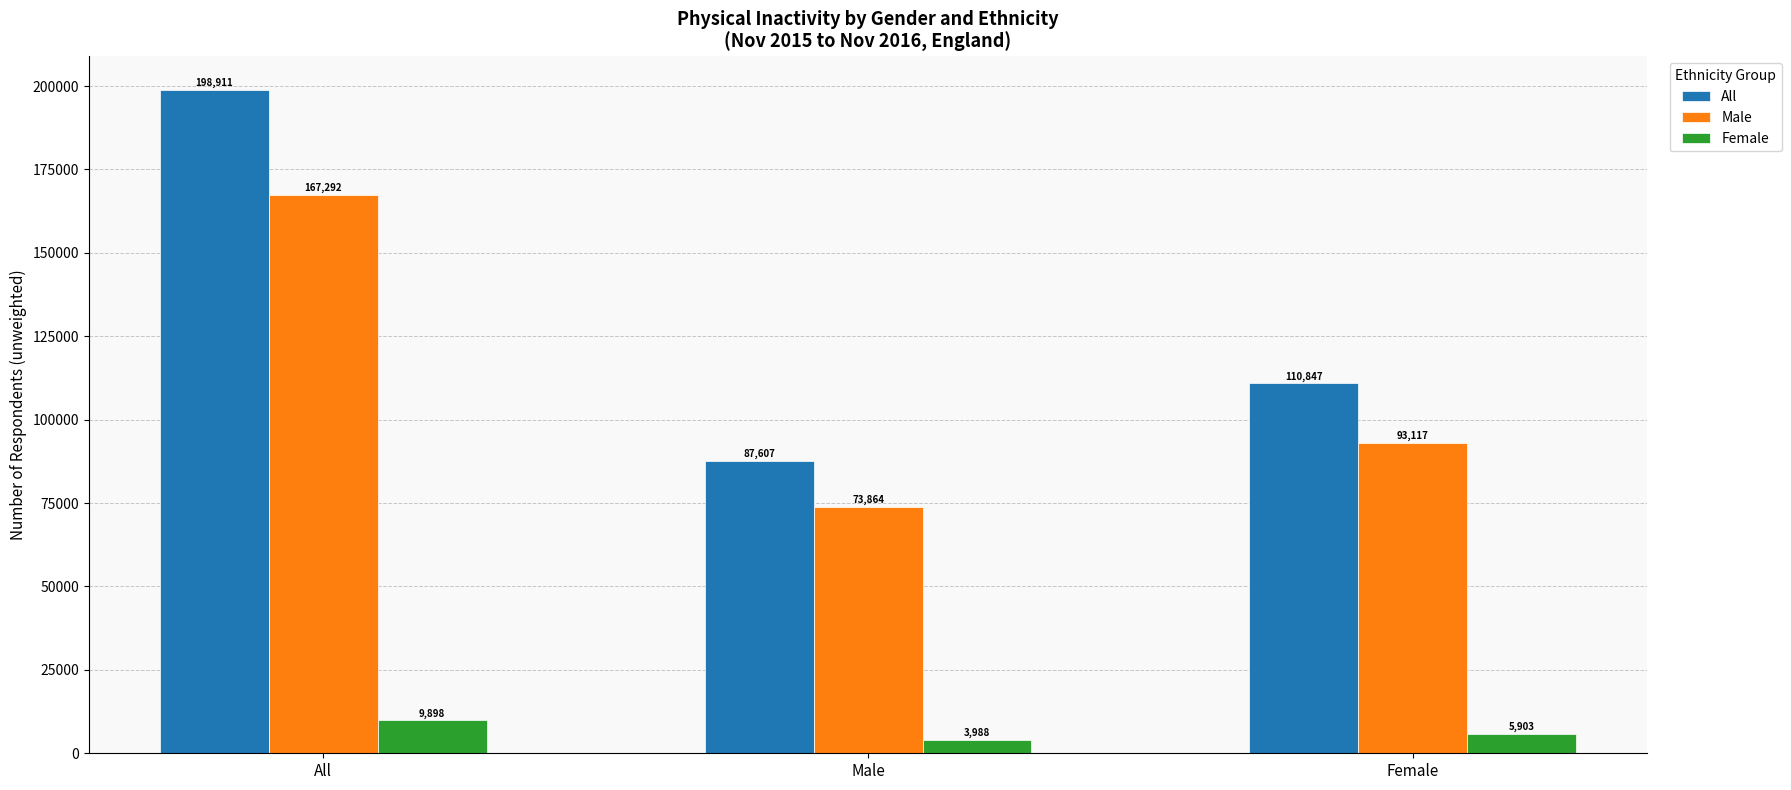

At how many categories does at least one series exceed 190108?

1